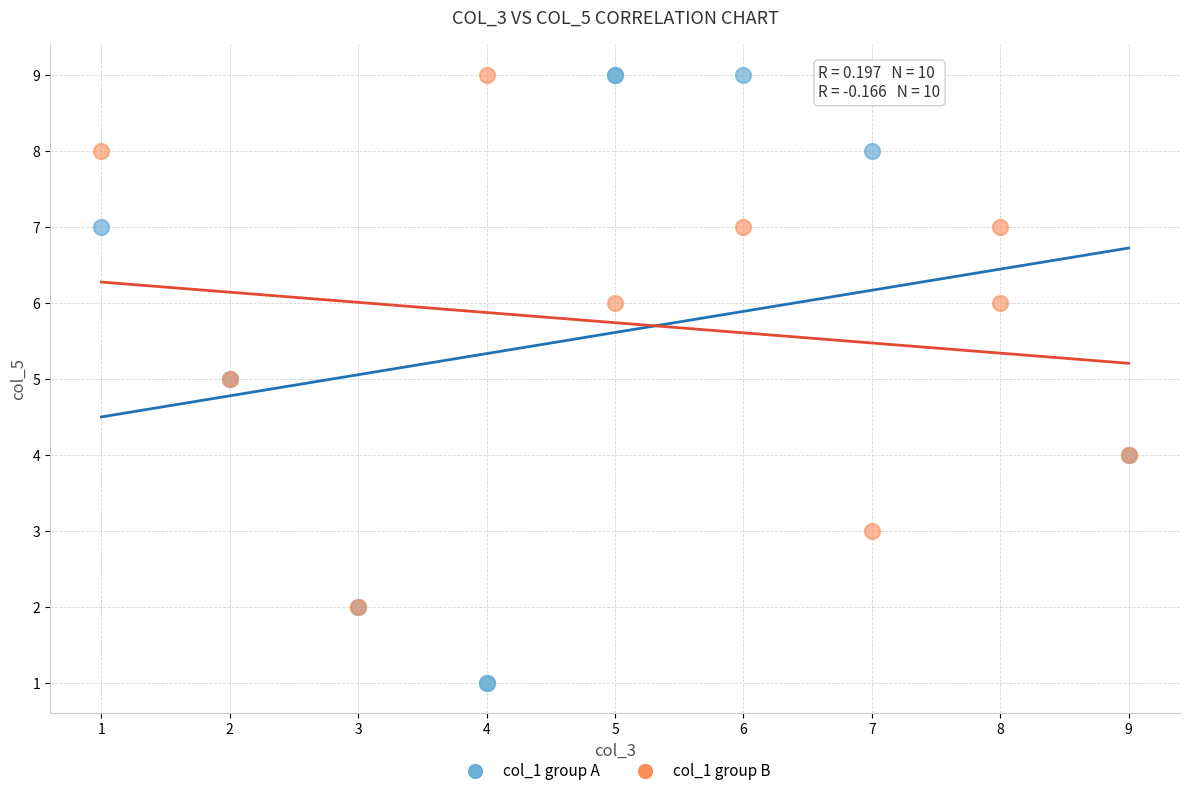

Which series has the largest Y range (max minus min)?

col_1 group A